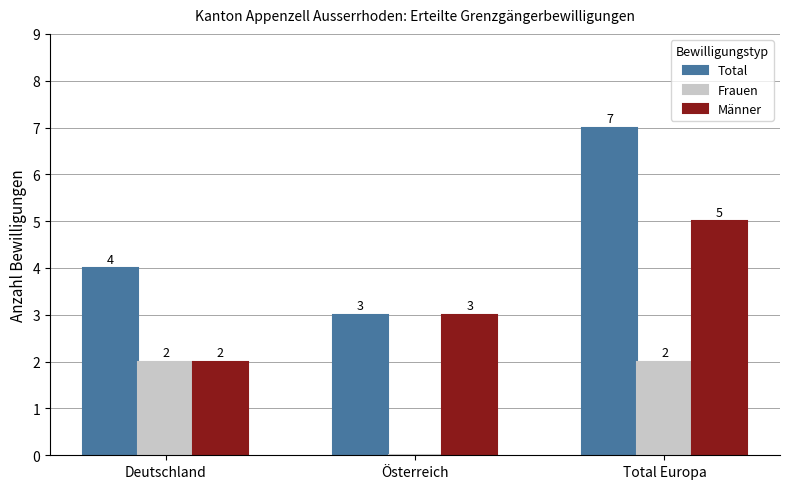

The value of Männer at Österreich is 5. True or false?

False